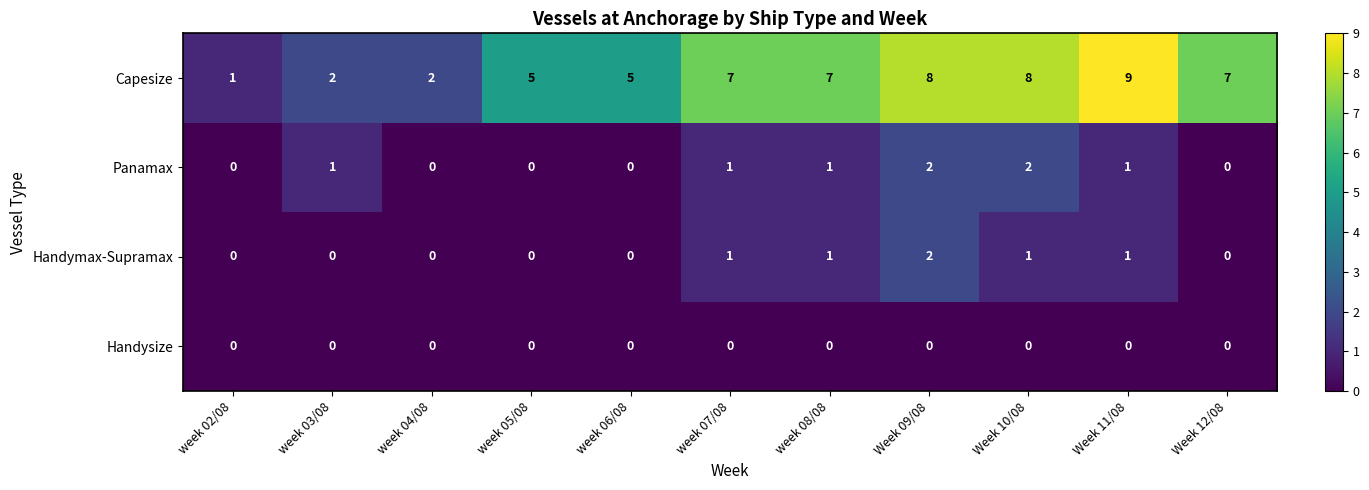

How many series are shown in this chart?

4